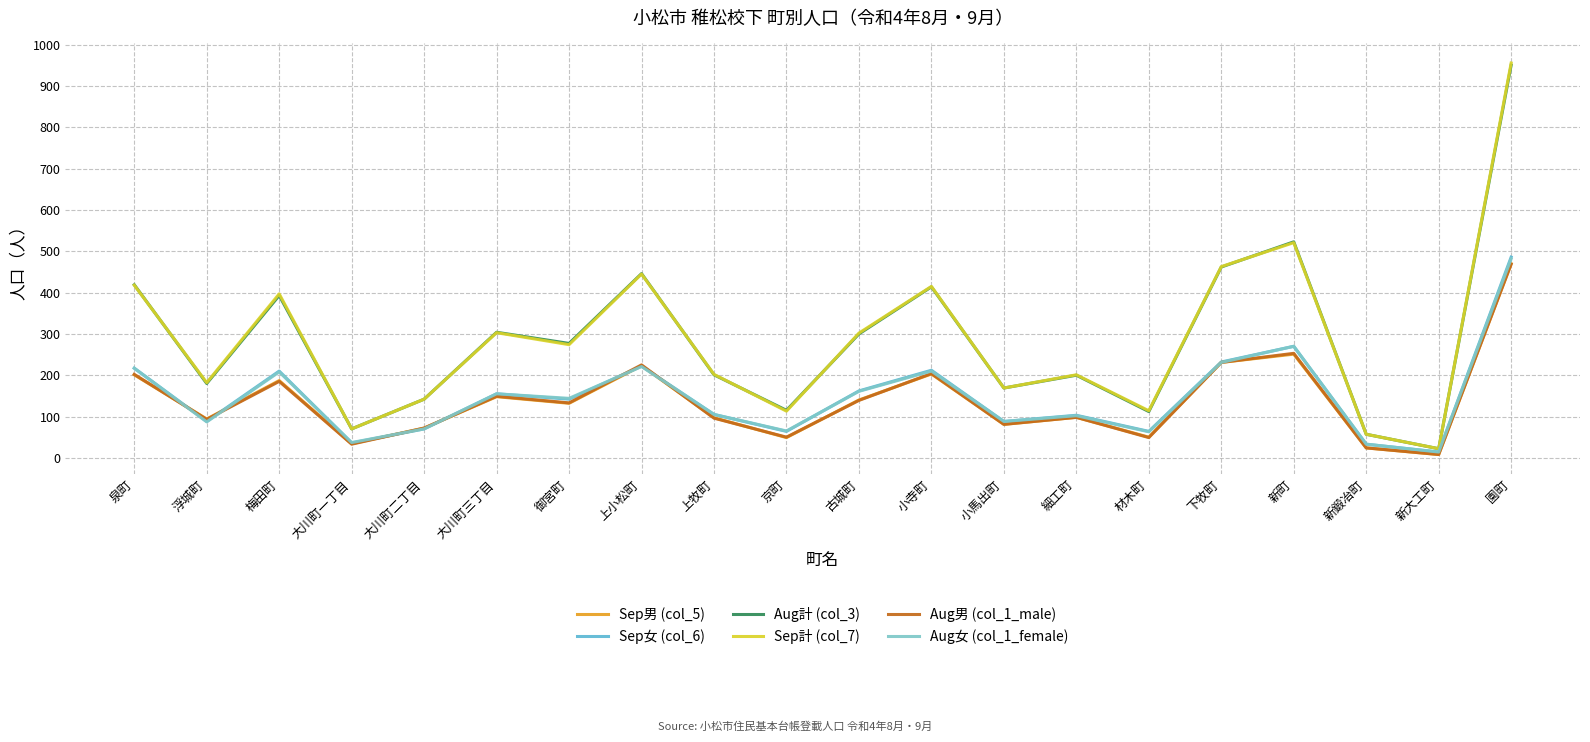

True or false: Aug男 (col_1_male) and Aug計 (col_3) cross at least once.

False